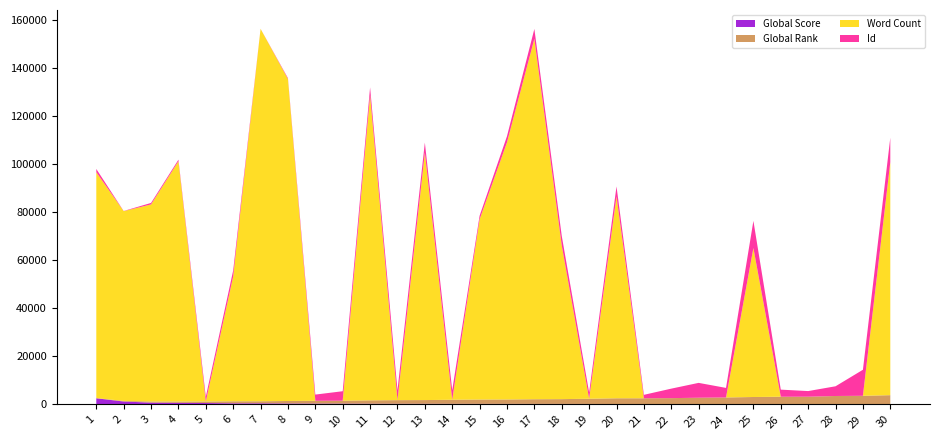

Reading left to right, extract all data points from this chart.

Global Score: 1=2538	2=1191	3=722	4=623	5=563	6=439	7=438	8=366	9=325	10=318	11=270	12=249	13=244	14=225	15=214	16=210	17=195	18=189	19=171	20=150	21=150	22=144	23=142	24=137	25=127	26=122	27=121	28=112	29=108	30=103
Global Rank: 1=70	2=254	3=479	4=571	5=641	6=845	7=851	8=1040	9=1181	10=1211	11=1404	12=1508	13=1541	14=1699	15=1797	16=1825	17=1947	18=1991	19=2175	20=2384	21=2386	22=2451	23=2624	24=2744	25=2938	26=3057	27=3070	28=3376	29=3462	30=3725
Word Count: 1=94000	2=78973	3=82000	4=100000	5=0	6=52000	7=155000	8=134000	9=0	10=0	11=127000	12=0	13=103000	14=0	15=75000	16=107000	17=150000	18=64000	19=0	20=84000	21=0	22=0	23=0	24=0	25=62000	26=0	27=0	28=0	29=0	30=97000
Id: 1=1368	2=62	3=628	4=636	5=1937	6=2481	7=13	8=359	9=2567	10=3942	11=3231	12=4104	13=4157	14=3972	15=1475	16=2568	17=4101	18=3944	19=2579	20=4166	21=1430	22=3951	23=6180	24=3970	25=11296	26=2953	27=2345	28=4040	29=10831	30=10124